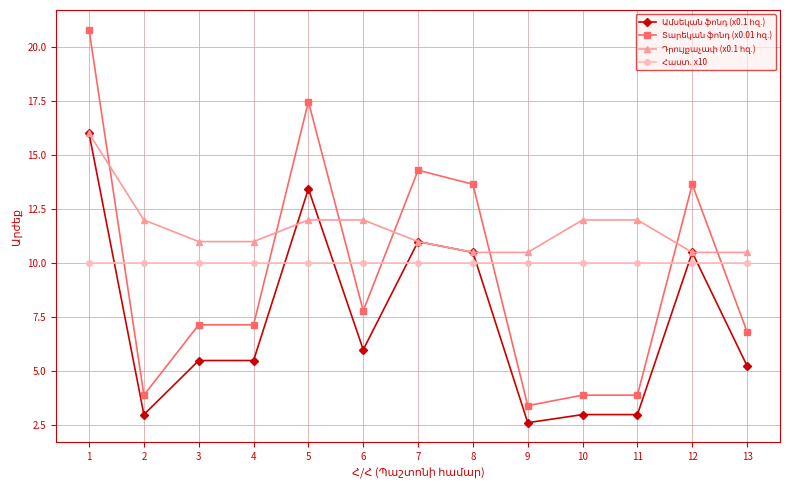

What is the minimum value shown in the chart?

2.6